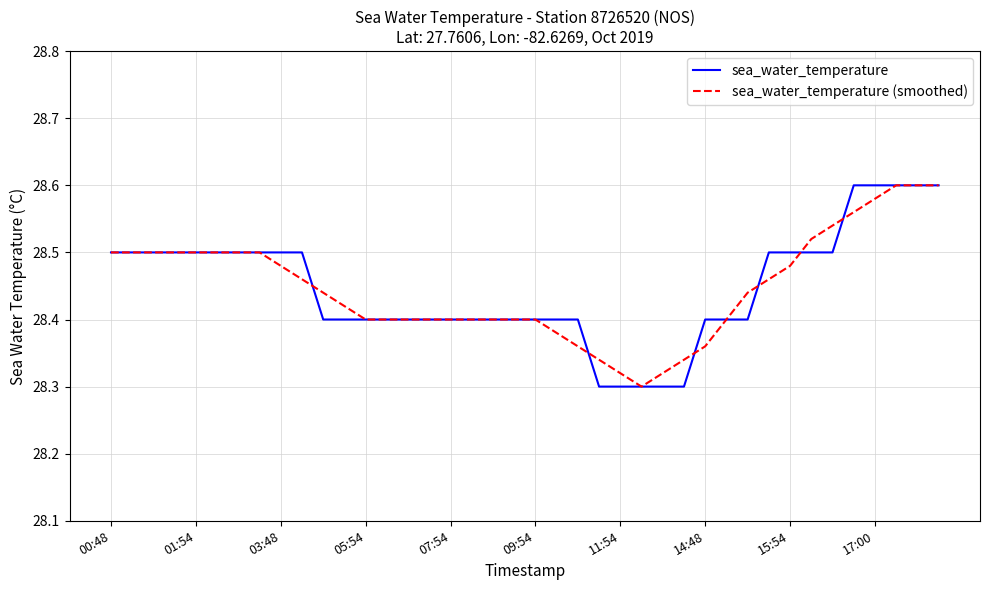

How many series are shown in this chart?

2